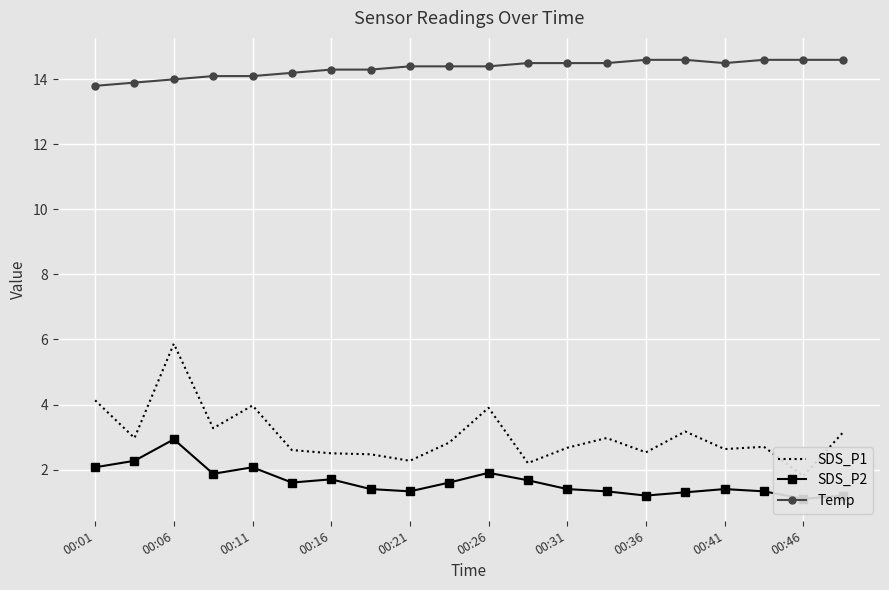

What is the average value of the Temp series?

14.3